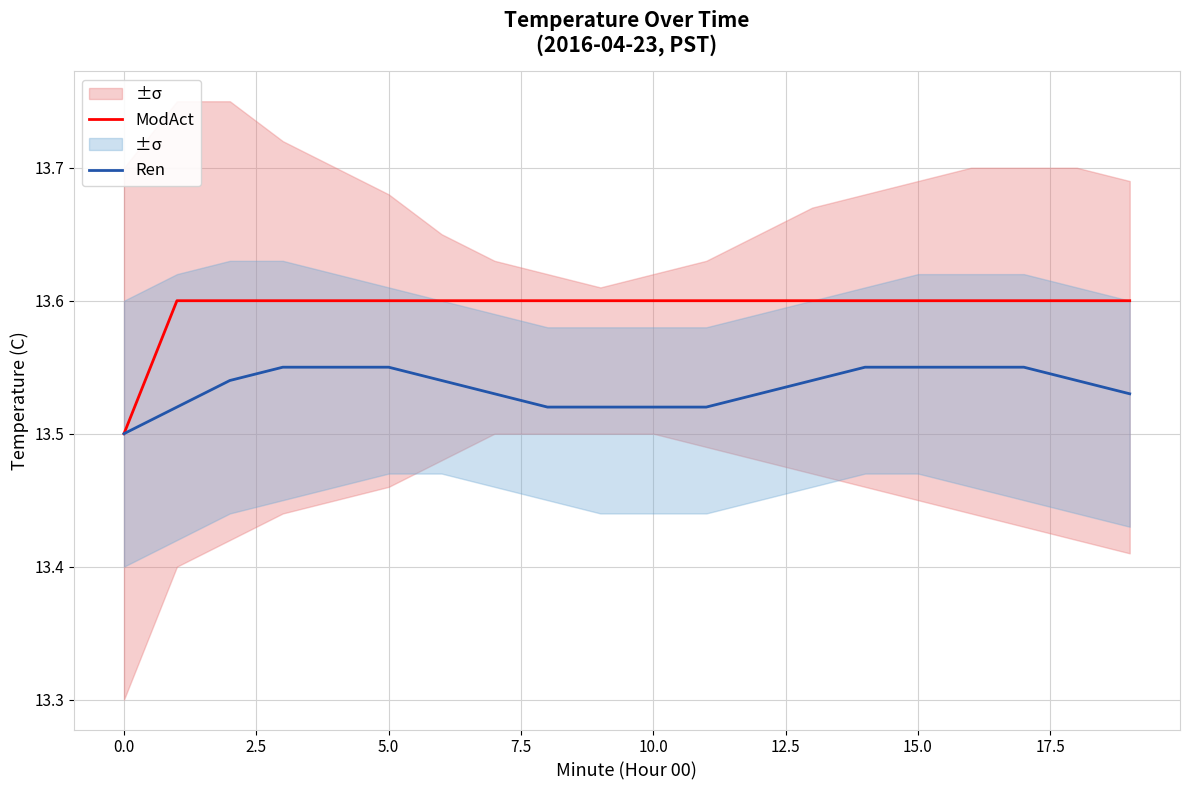

The Ren series shows 21.3 at 15.0. True or false?

False